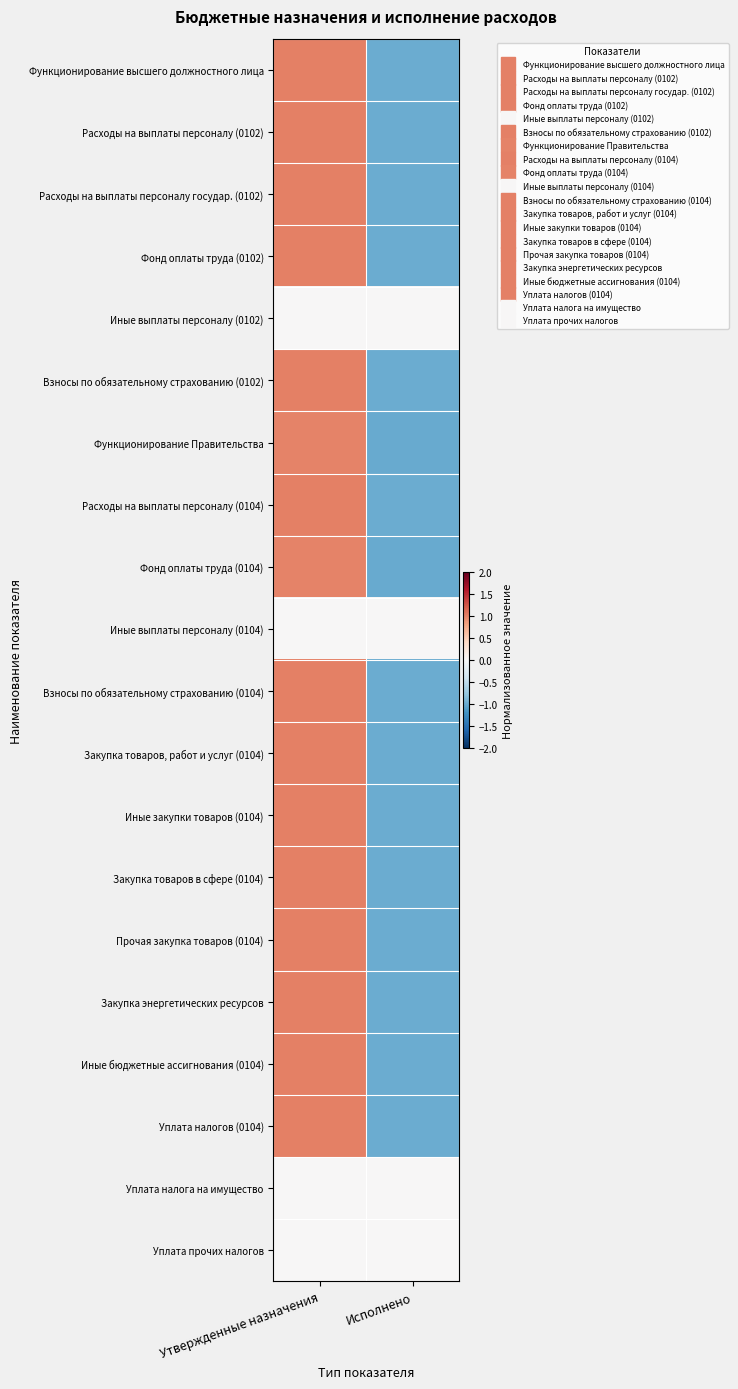

Which label corresponds to the largest value in the chart?

Утвержденные назначения